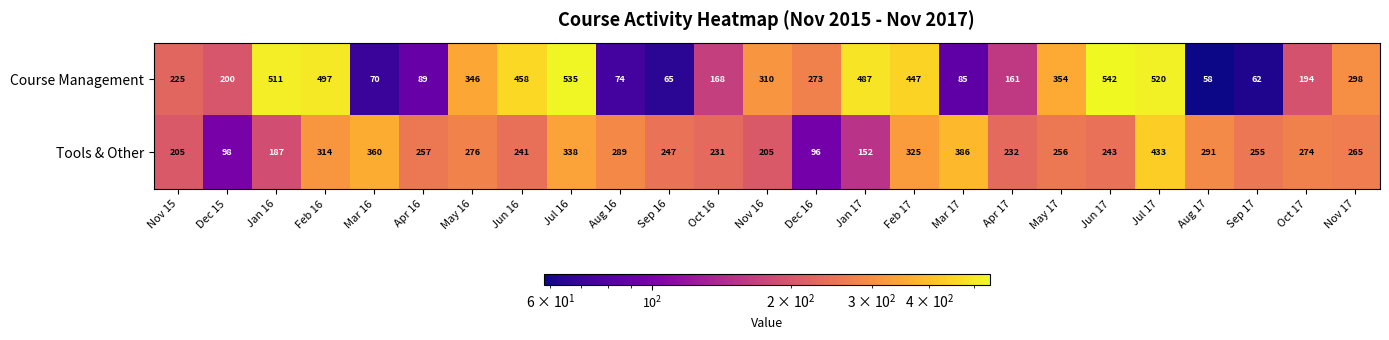

At which category does the chart reach its minimum across all series?

Aug 17